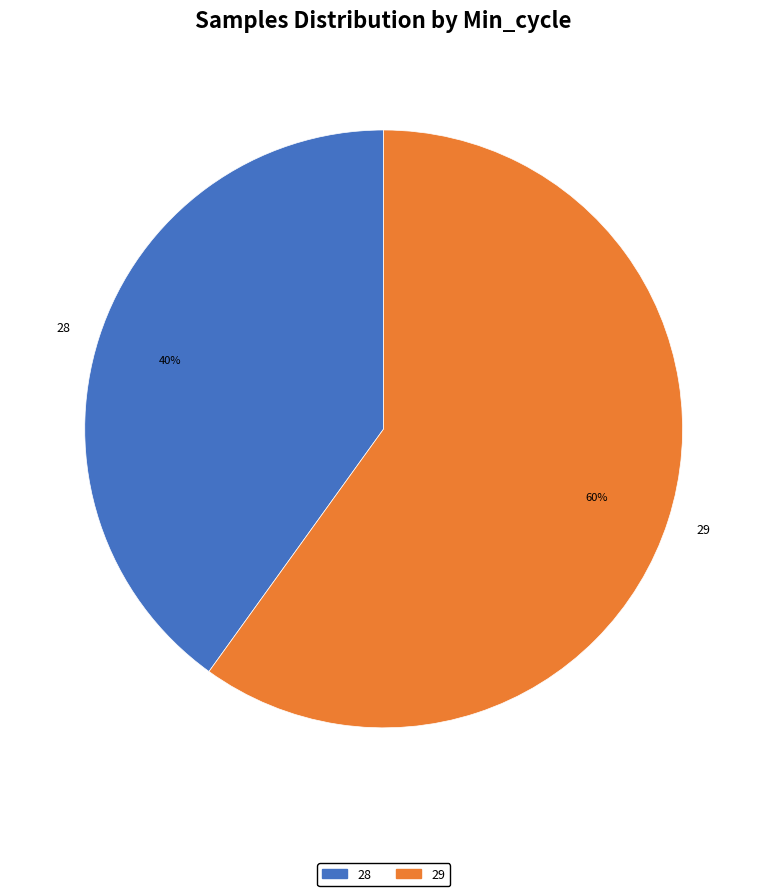

True or false: 28 accounts for 40% of the total.

True